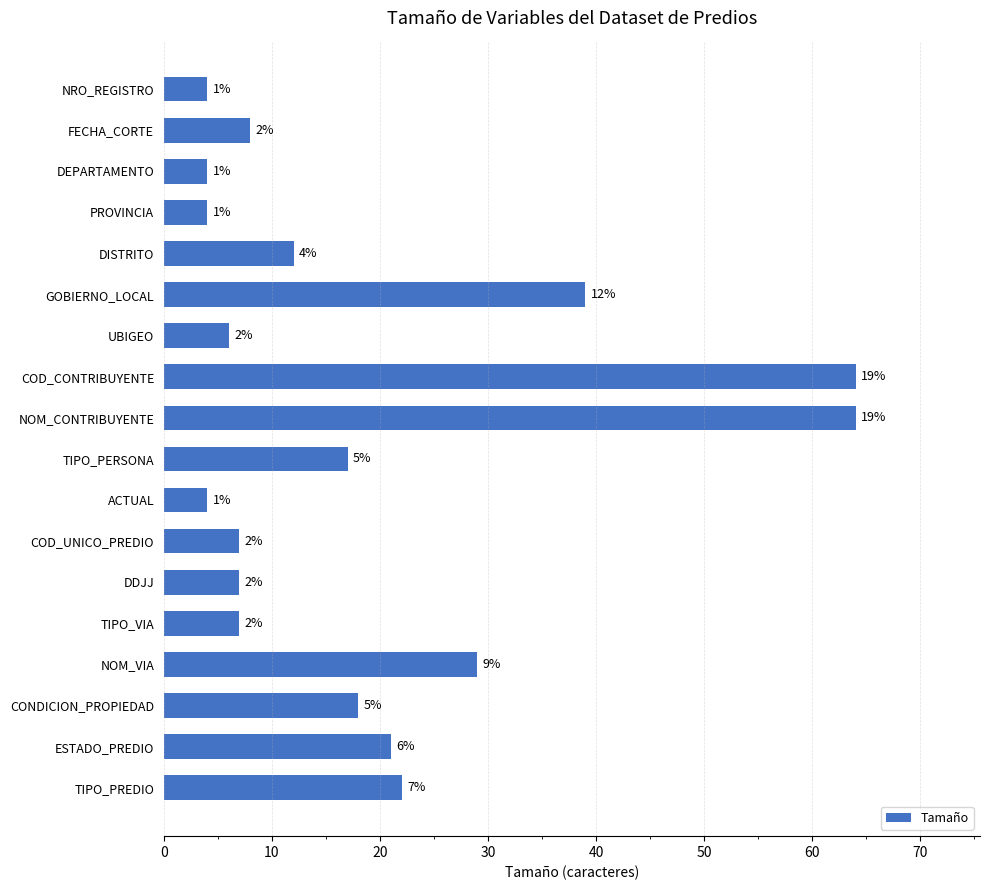

How many bars are there in total?

18